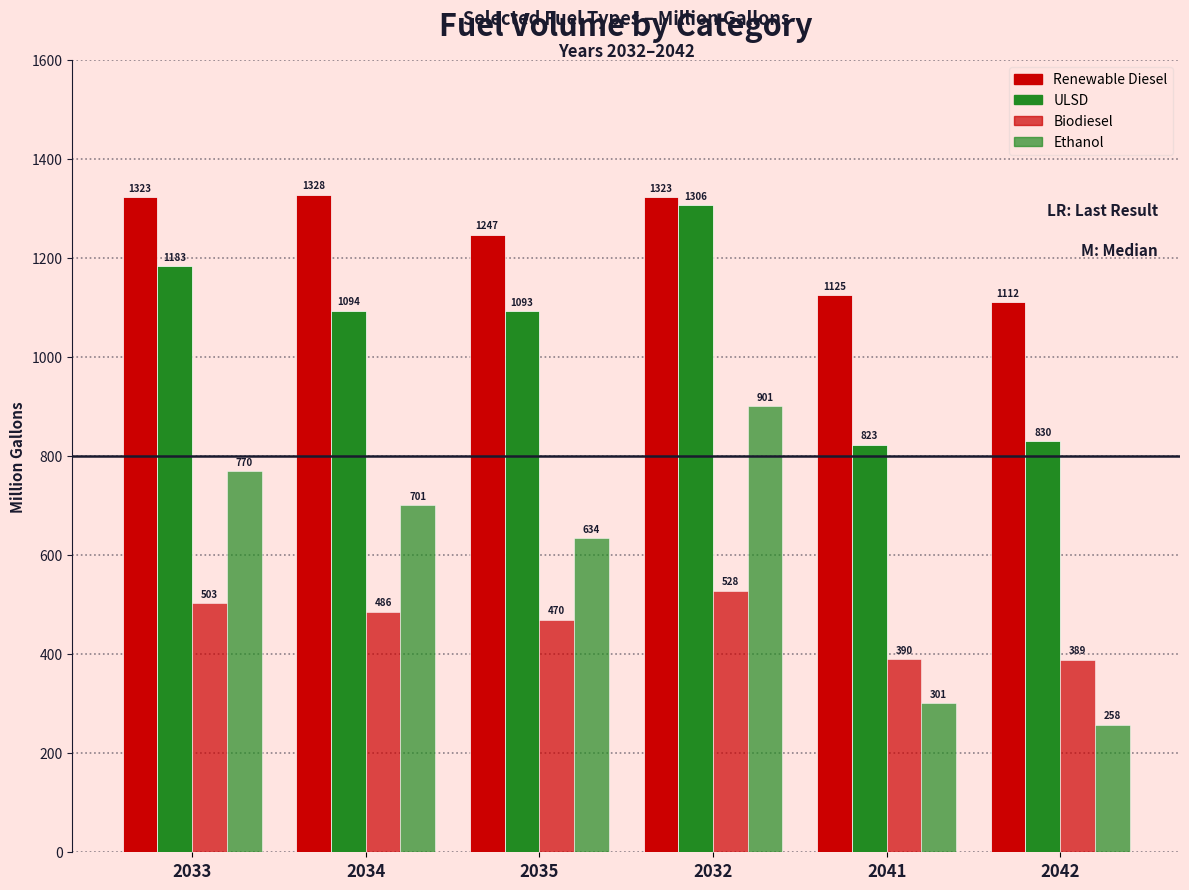

The value of Biodiesel at 2041 is 390.4. True or false?

True